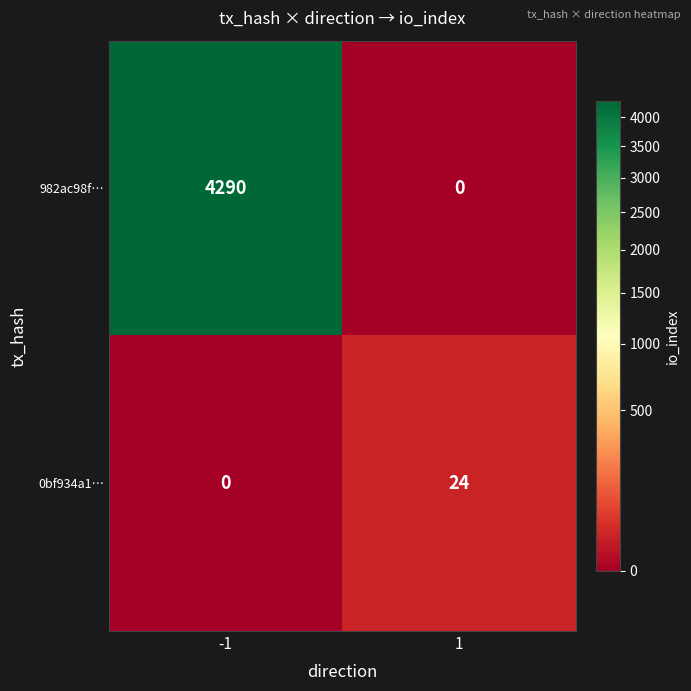

List the series in order of their peak value, lowest first.

0bf934a1…, 982ac98f…